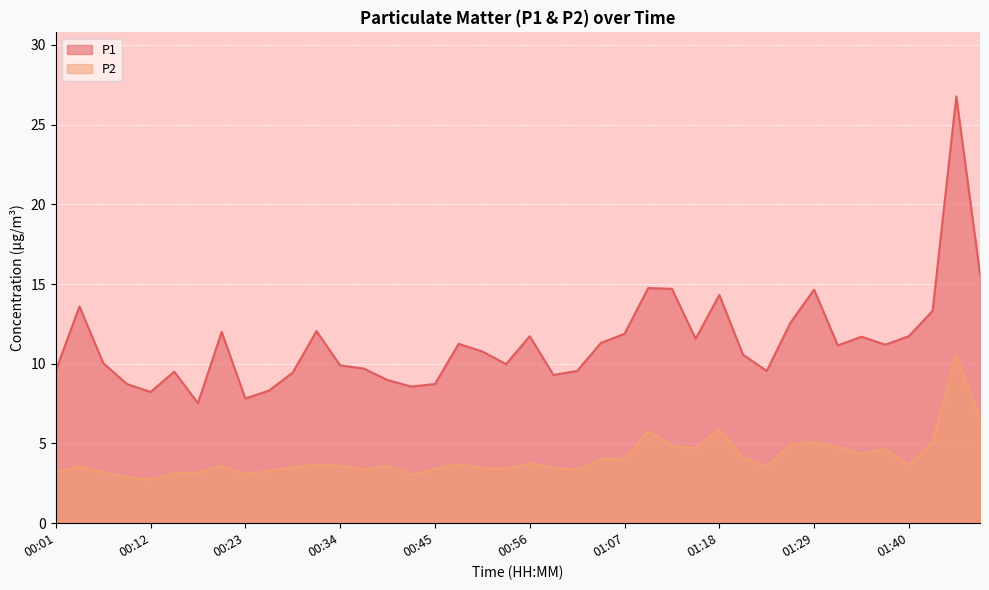

At 00:18, list the series in order from largest to smallest.

P1, P2